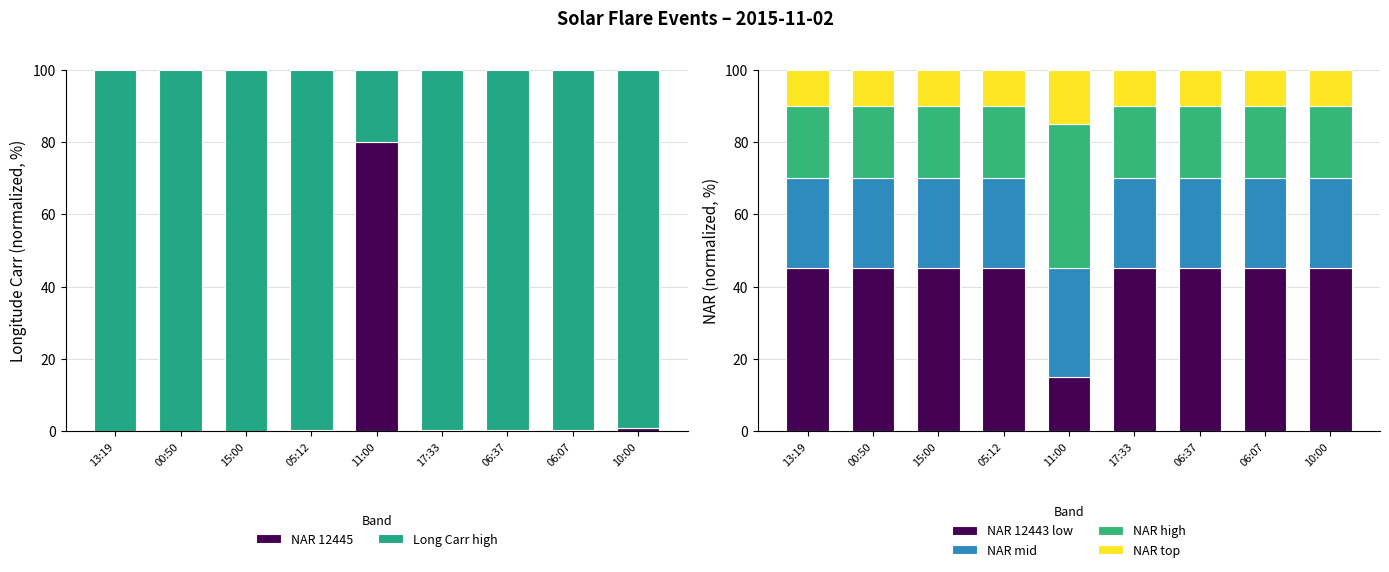

What is the difference between the maximum and minimum values in the NAR mid series?

5.0